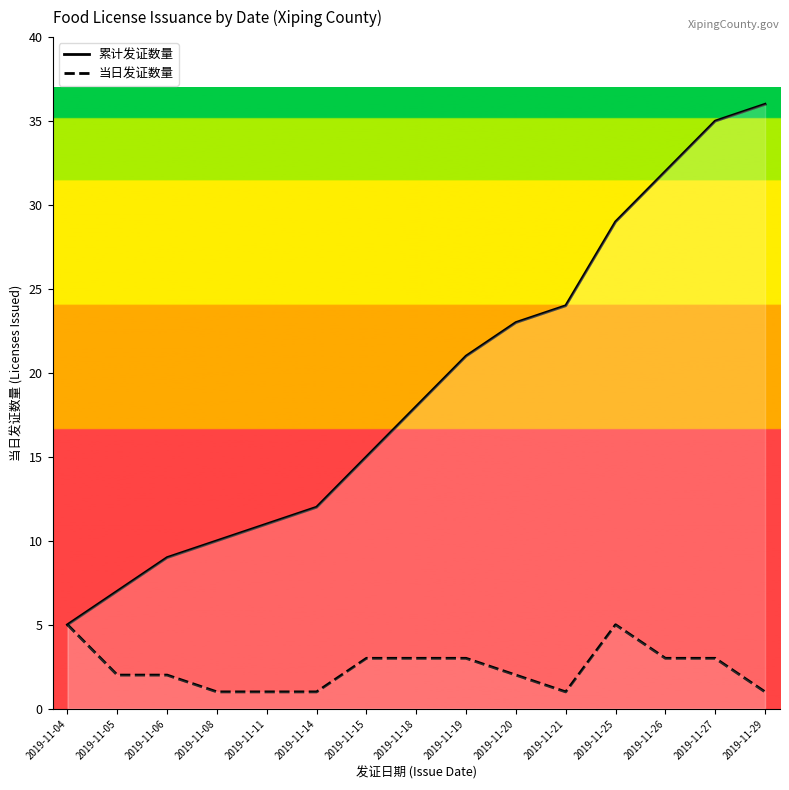

True or false: 当日发证数量 and 累计发证数量 cross at least once.

False